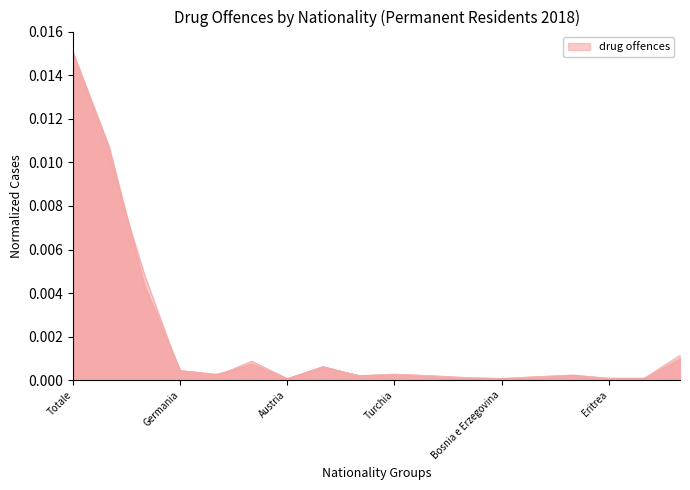

At how many categories does at least one series exceed 0?

18